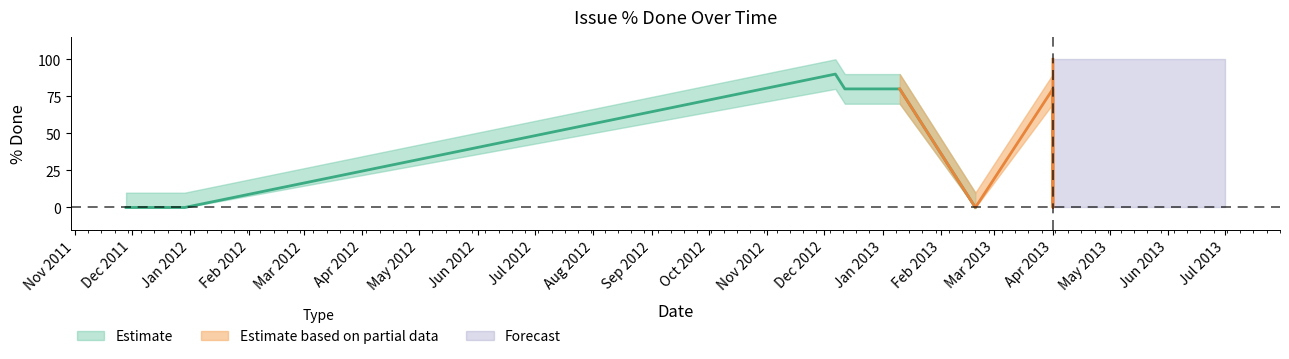

The value of % Done upper at 2013-02-19 is 10. True or false?

True